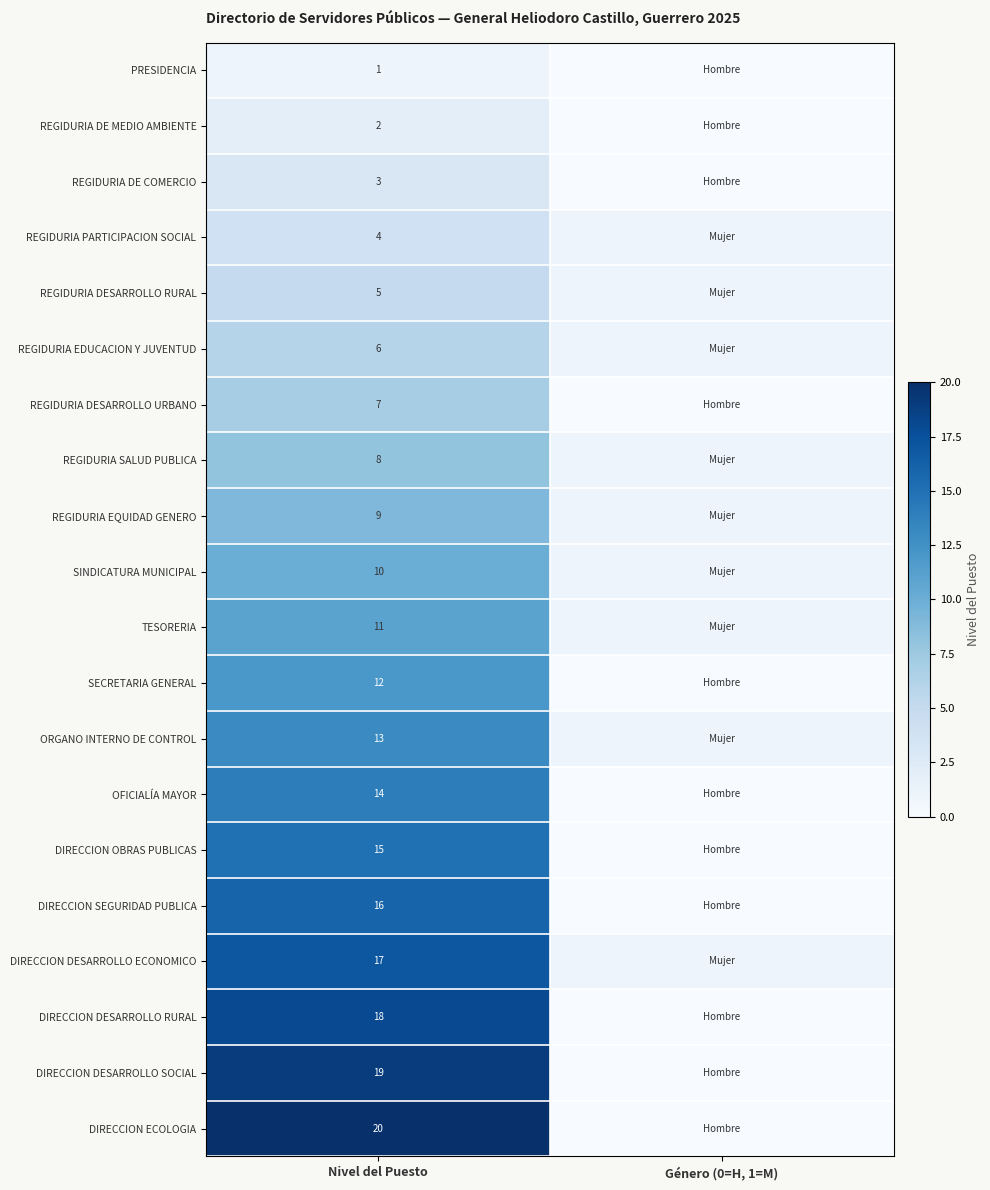

At Nivel del Puesto, list the series in order from largest to smallest.

DIRECCION ECOLOGIA, DIRECCION DESARROLLO SOCIAL, DIRECCION DESARROLLO RURAL, DIRECCION DESARROLLO ECONOMICO, DIRECCION SEGURIDAD PUBLICA, DIRECCION OBRAS PUBLICAS, OFICIALÍA MAYOR, ORGANO INTERNO DE CONTROL, SECRETARIA GENERAL, TESORERIA, SINDICATURA MUNICIPAL, REGIDURIA EQUIDAD GENERO, REGIDURIA SALUD PUBLICA, REGIDURIA DESARROLLO URBANO, REGIDURIA EDUCACION Y JUVENTUD, REGIDURIA DESARROLLO RURAL, REGIDURIA PARTICIPACION SOCIAL, REGIDURIA DE COMERCIO, REGIDURIA DE MEDIO AMBIENTE, PRESIDENCIA